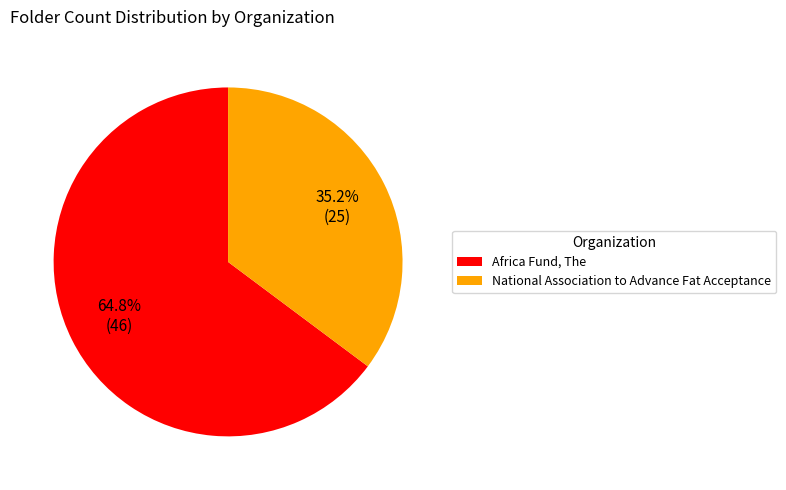

Count the number of slices in the pie.

2